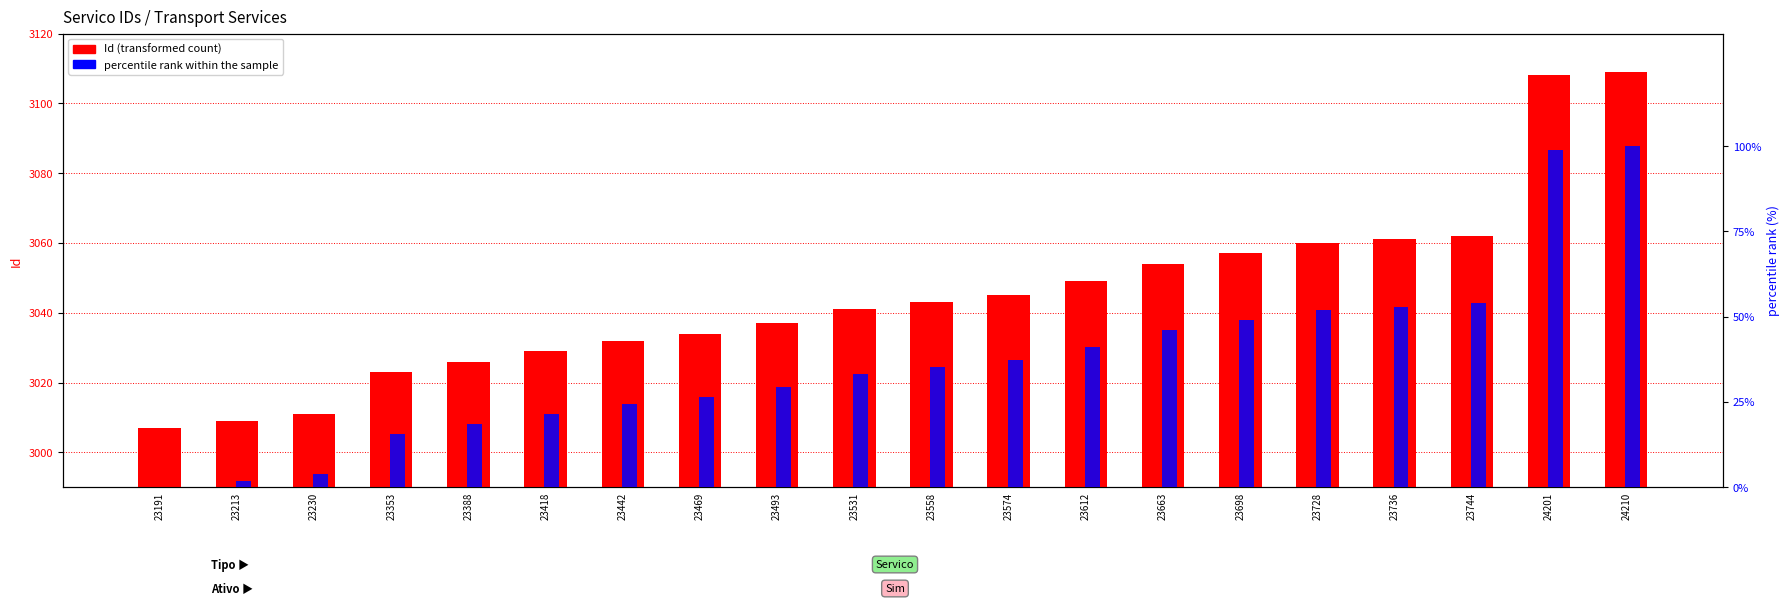

How many distinct data groups are displayed?

2